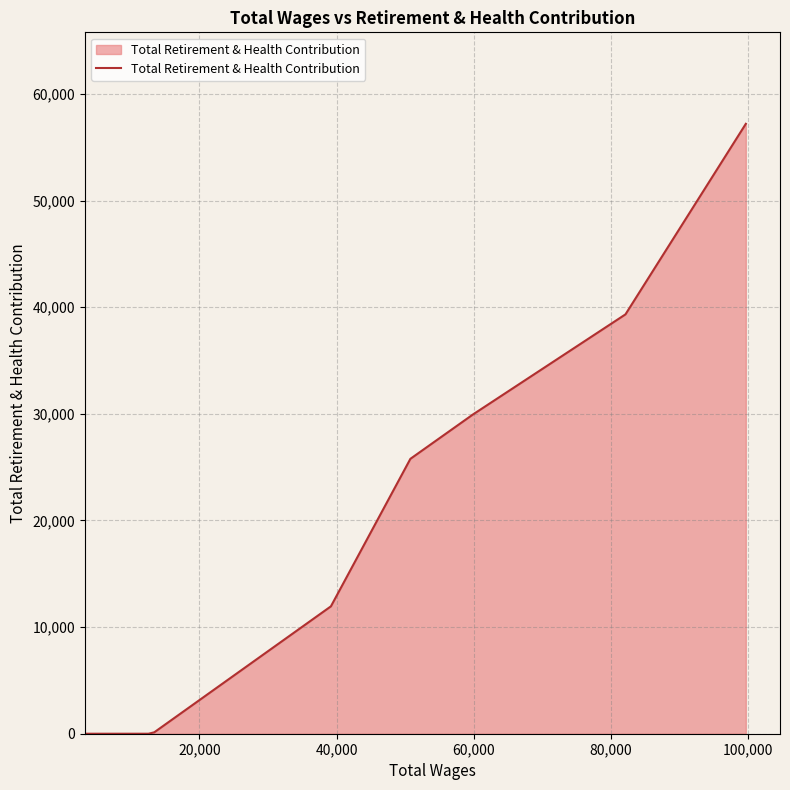

What is the maximum value shown in the chart?

57206